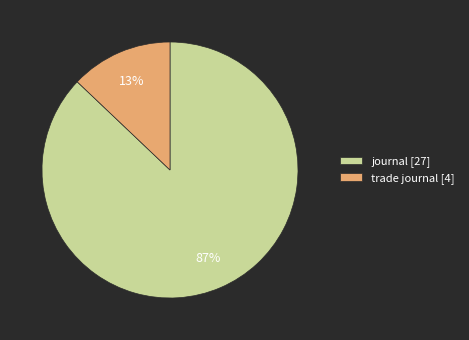

The trade journal [4] slice represents 13% of the pie. True or false?

True